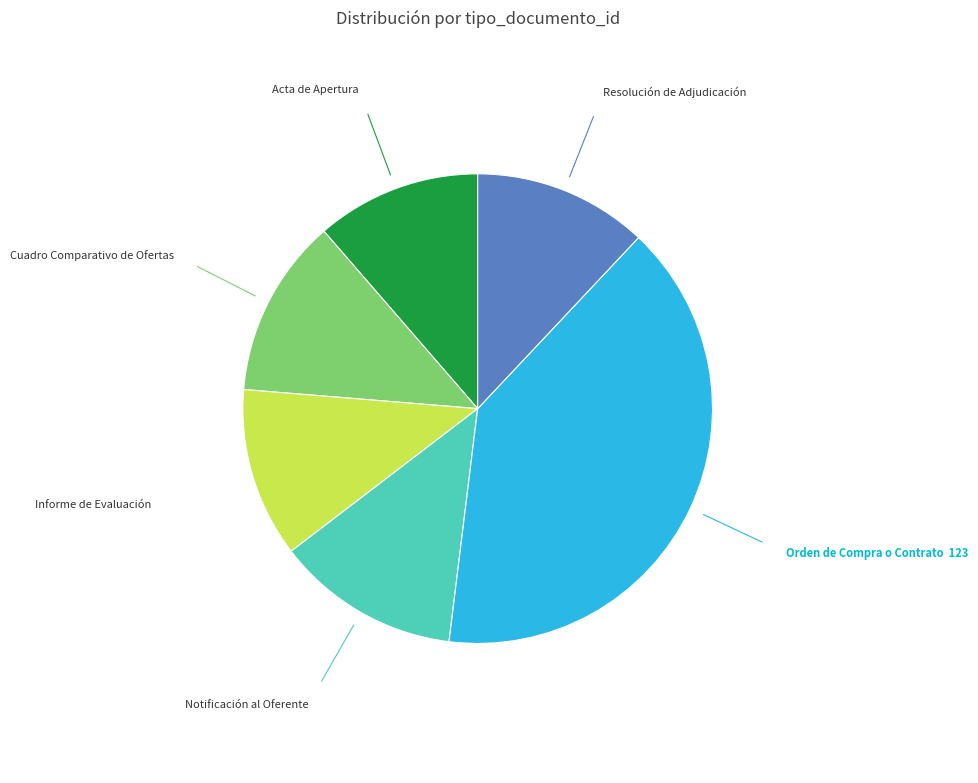

Is it true that Resolución de Adjudicación is 12% of the pie?

True